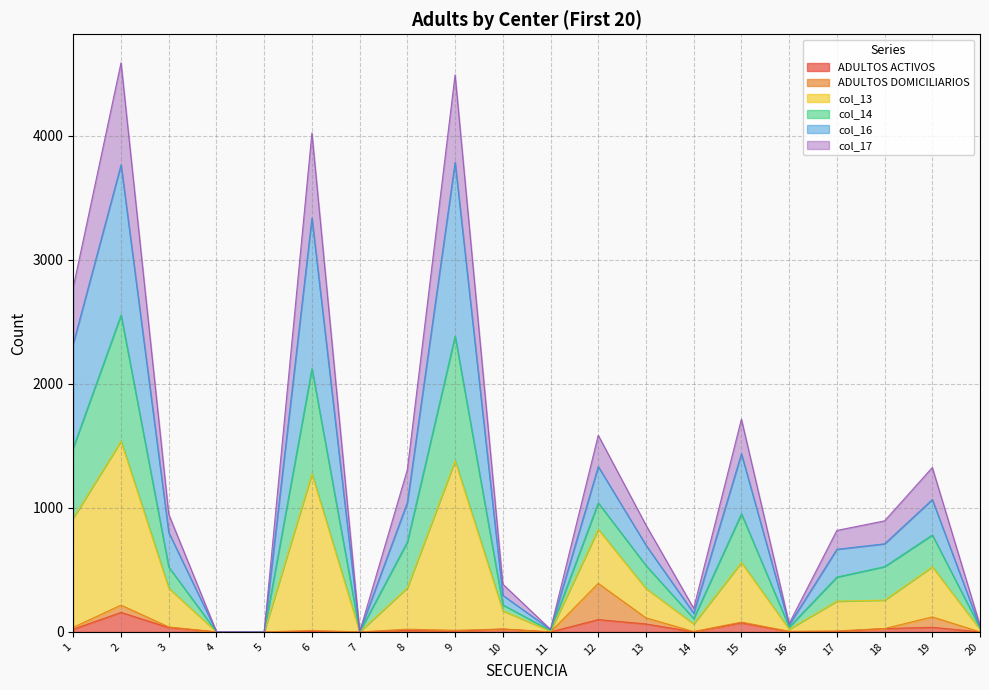

How many lines are shown in the chart?

6